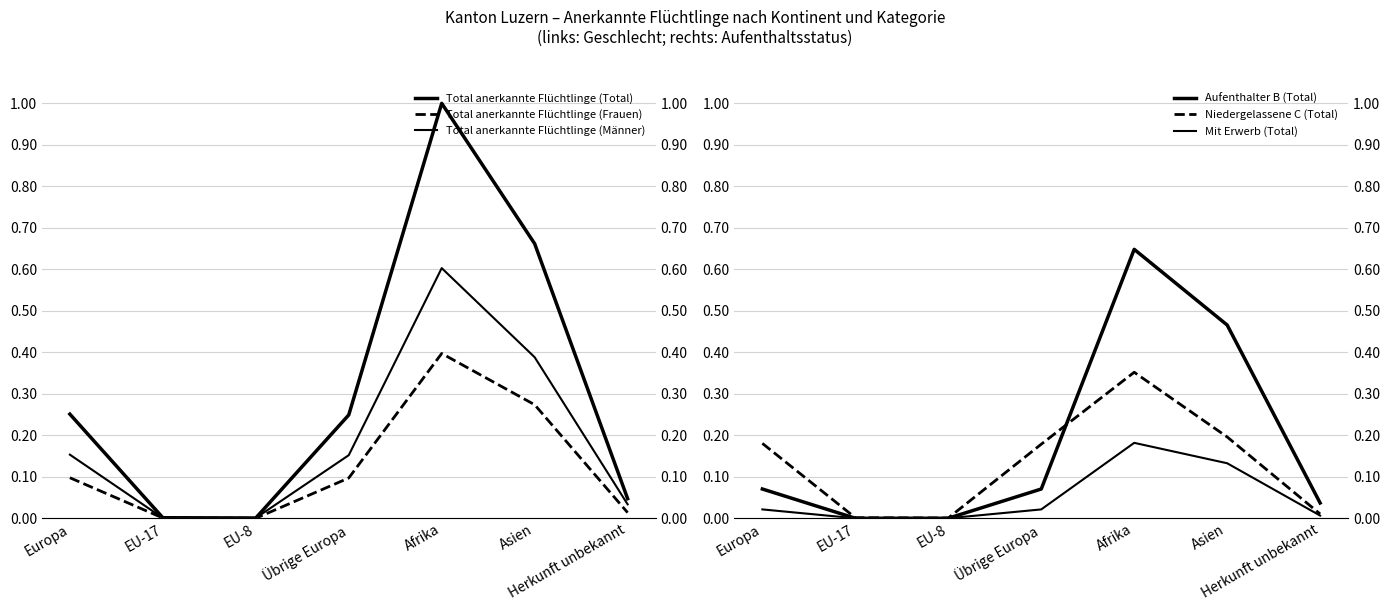

Count the number of data series in this chart.

6